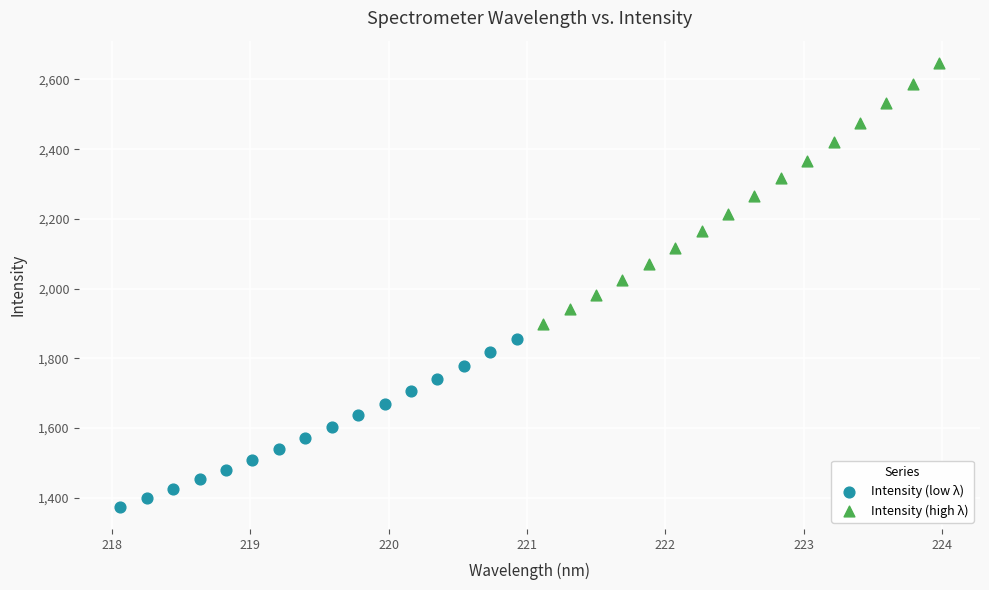

Which series contains the highest Y value?

Intensity (high λ)